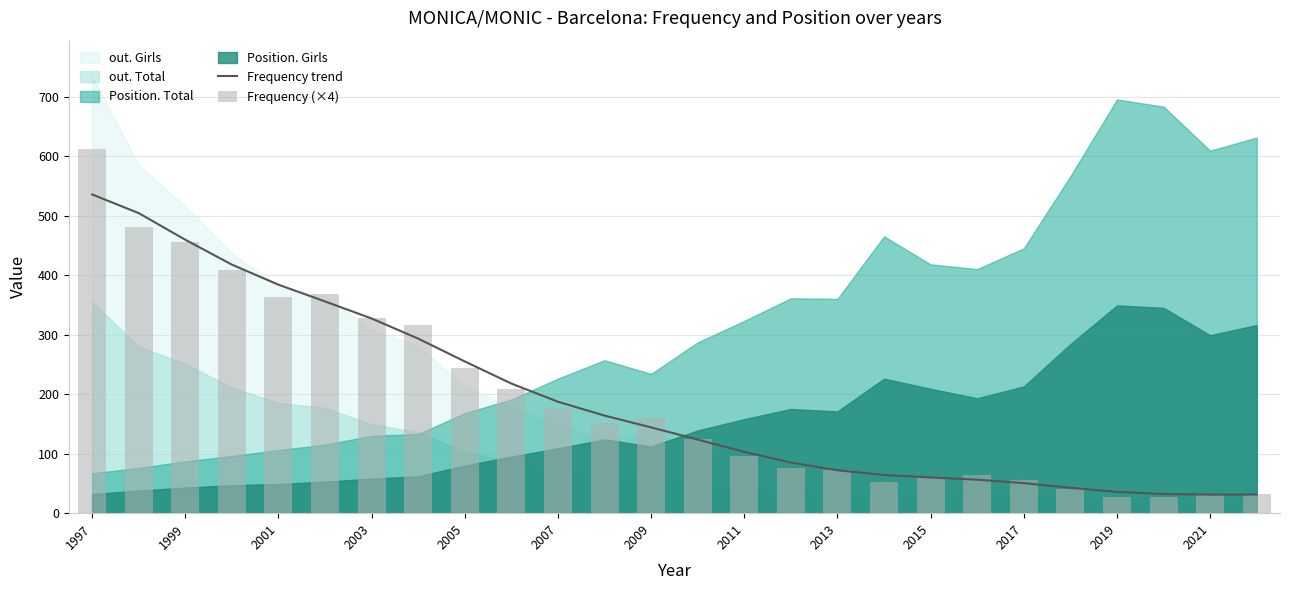

True or false: Frequency trend has a value of 158.3 at 1999.

False